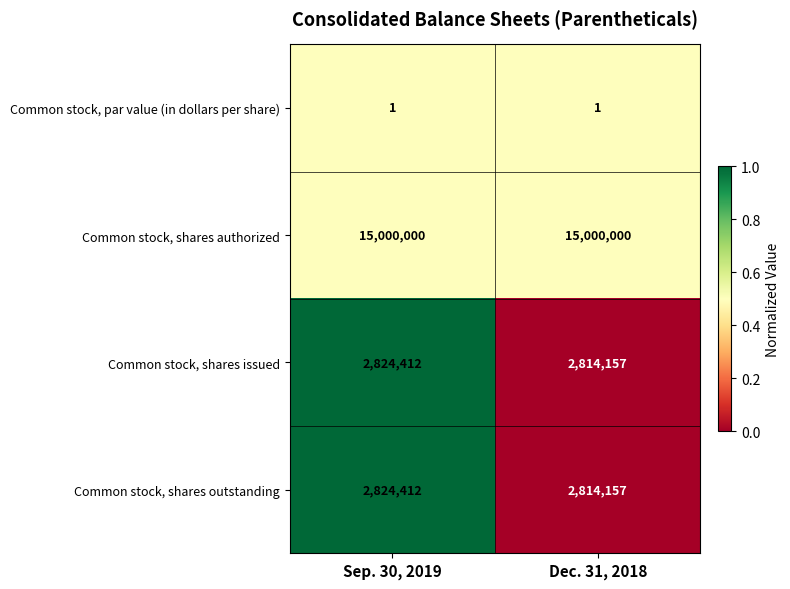

List the labels in order of Common stock, shares outstanding value, largest first.

Sep. 30, 2019, Dec. 31, 2018